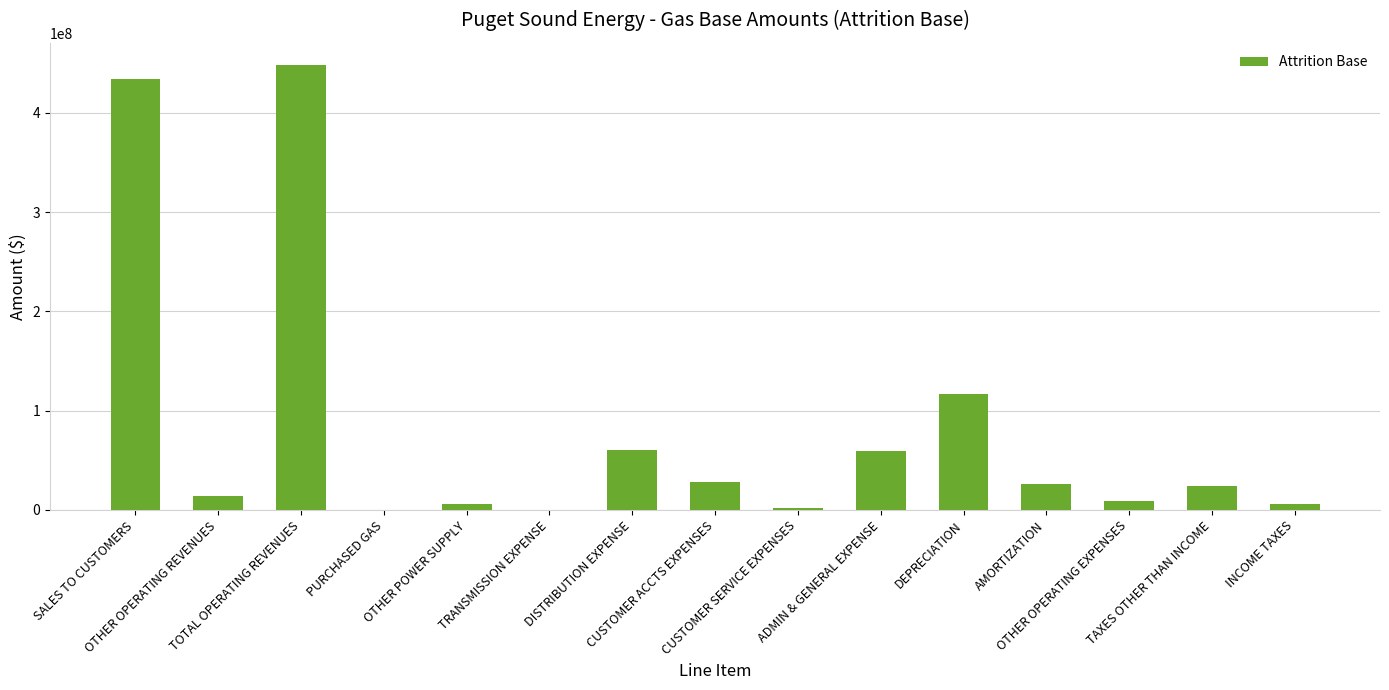

How many values exceed 24100589?

8